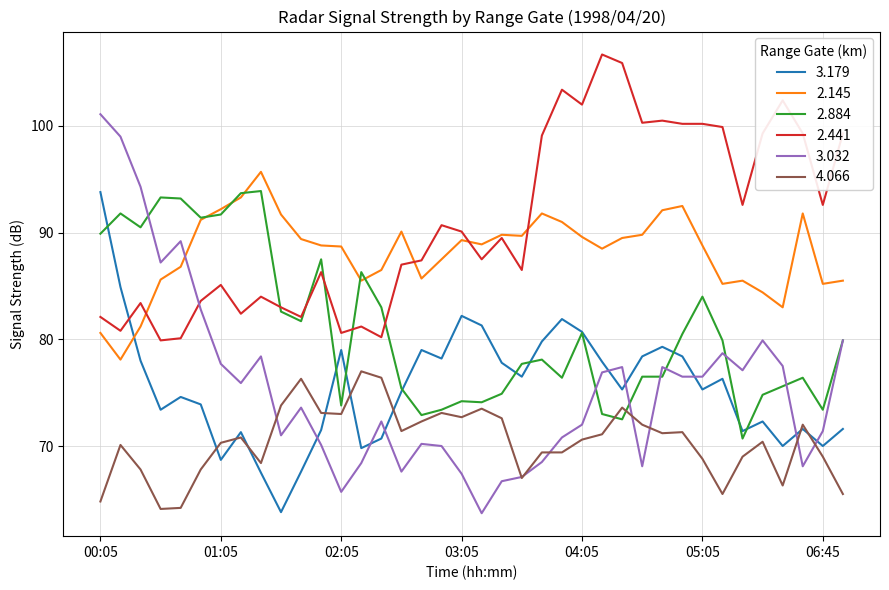

What are all the series names shown in the legend?

3.179, 2.145, 2.884, 2.441, 3.032, 4.066